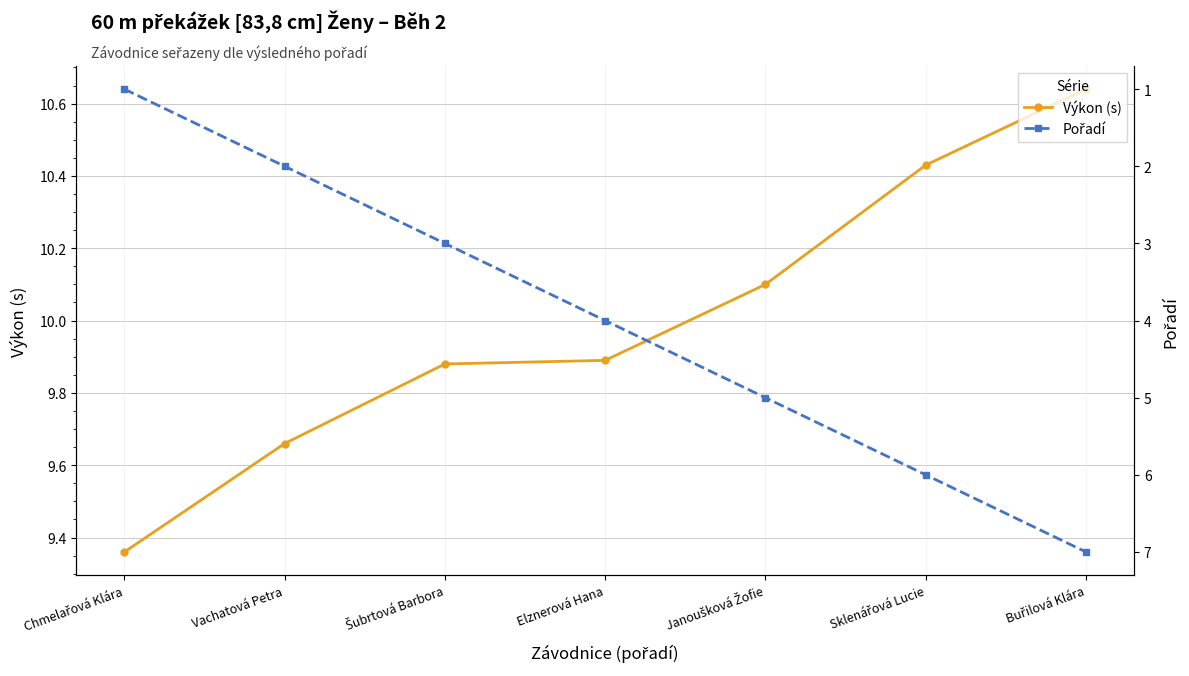

Between Chmelařová Klára and Šubrtová Barbora, which series saw the biggest shift?

Pořadí